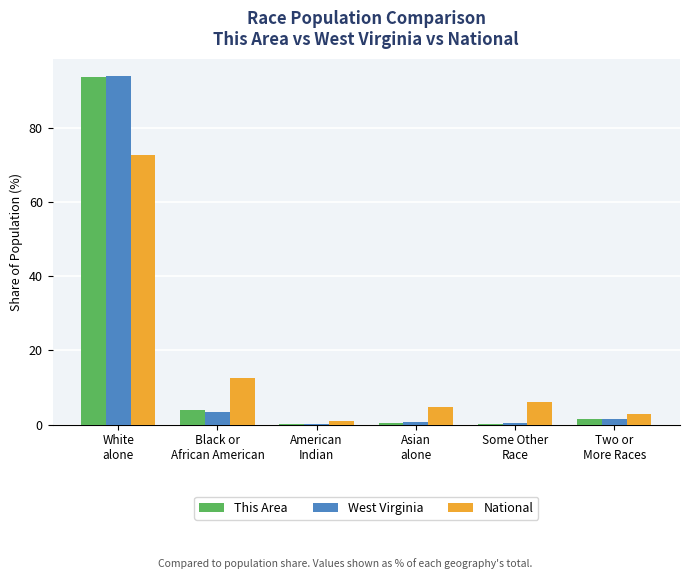

What is the highest value of the National series?

72.5